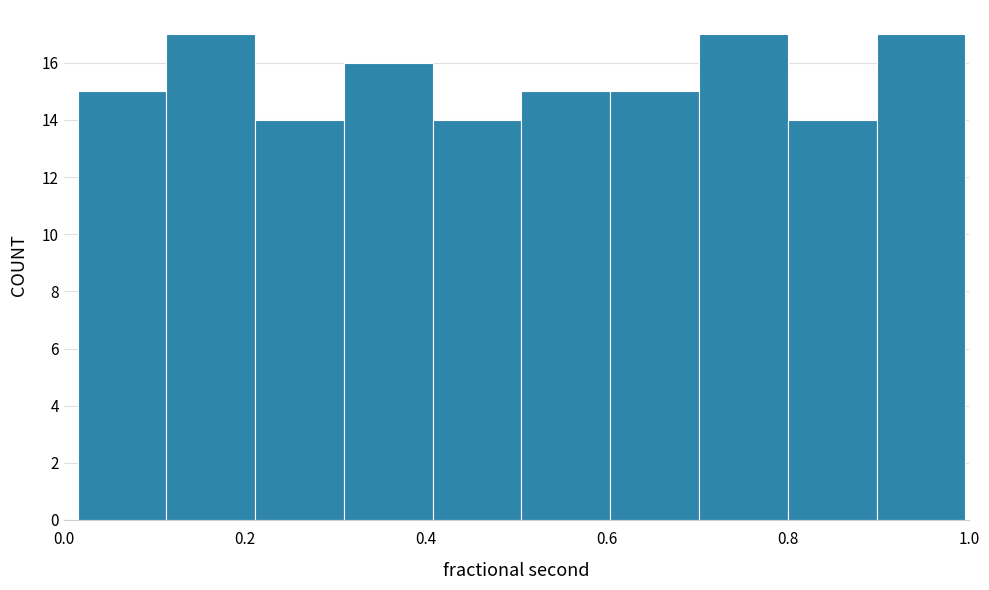

Reading left to right, list every bar in this chart as the range it spans on the x-axis followed by its height. Neither the bar edges nor the heights are printed on the chart, so give them approximately, as read against the axes.

0.02 to 0.12: 15
0.12 to 0.22: 17
0.22 to 0.30: 14
0.30 to 0.40: 16
0.40 to 0.50: 14
0.50 to 0.60: 15
0.60 to 0.70: 15
0.70 to 0.80: 17
0.80 to 0.90: 14
0.90 to 1.00: 17